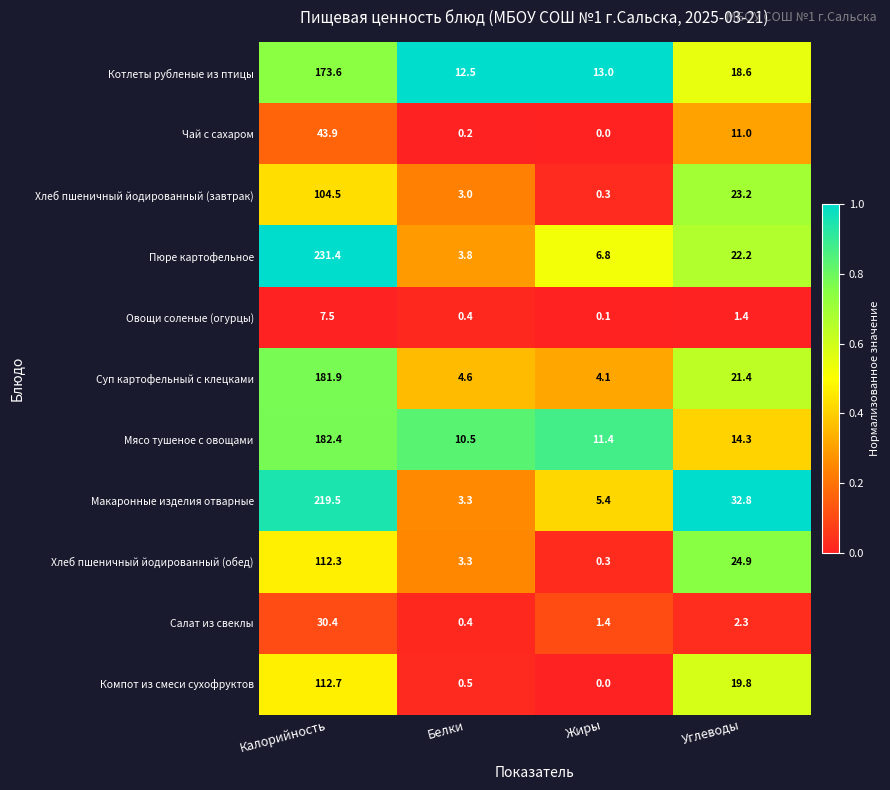

Which series has the largest range (max minus min)?

Пюре картофельное